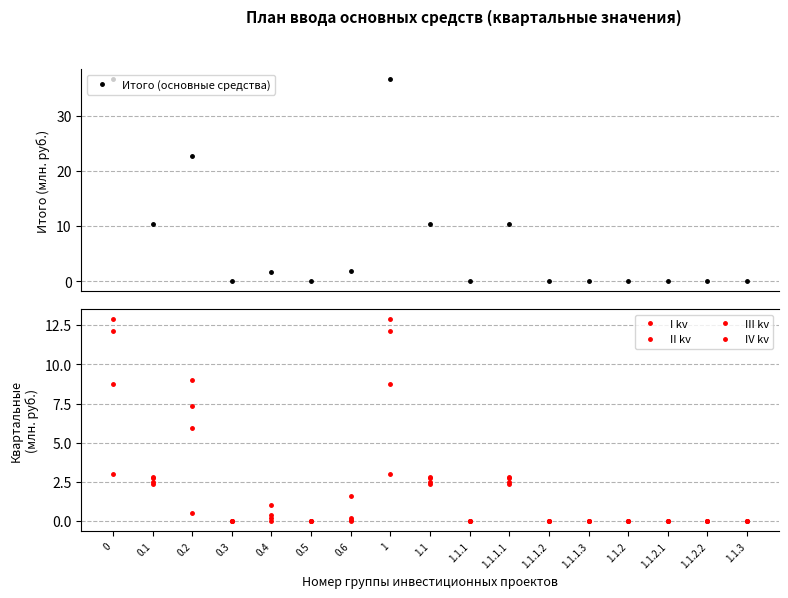

Where is the first local minimum for III kv?

0.1